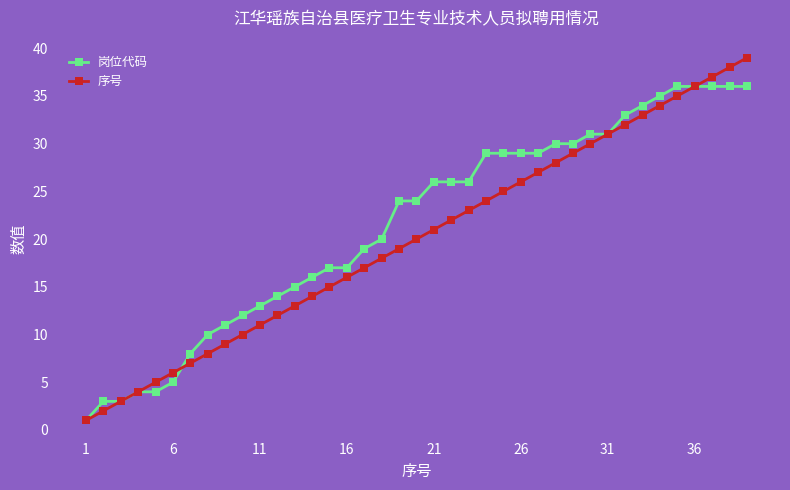

What is the average value of the 序号 series?

20